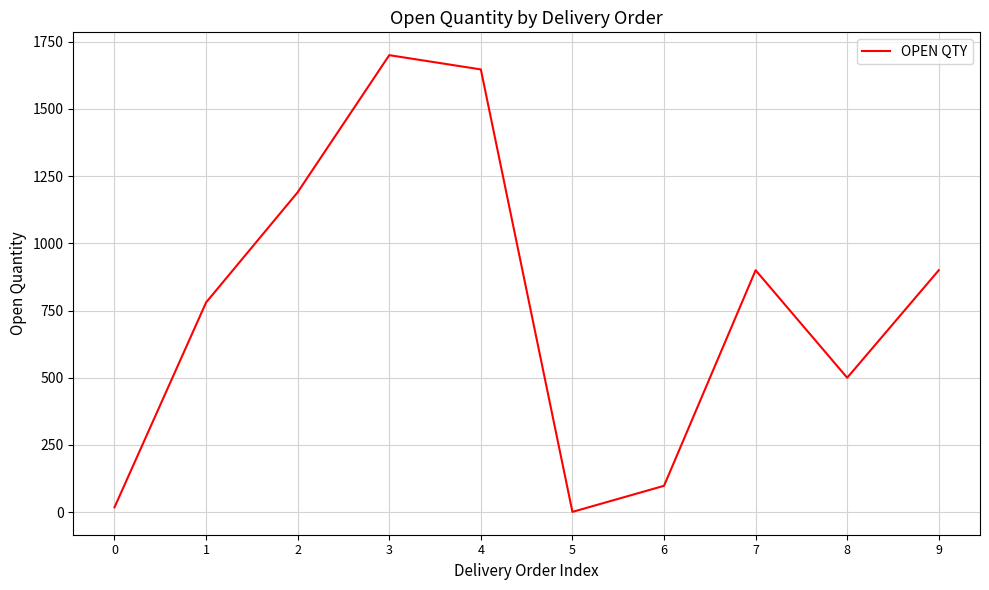

At which category does the chart reach its peak across all series?

3